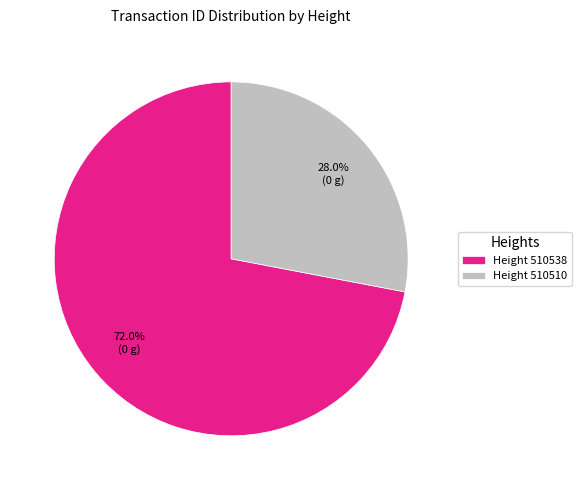

Rank the categories by value from lowest to highest.

Height 510510, Height 510538